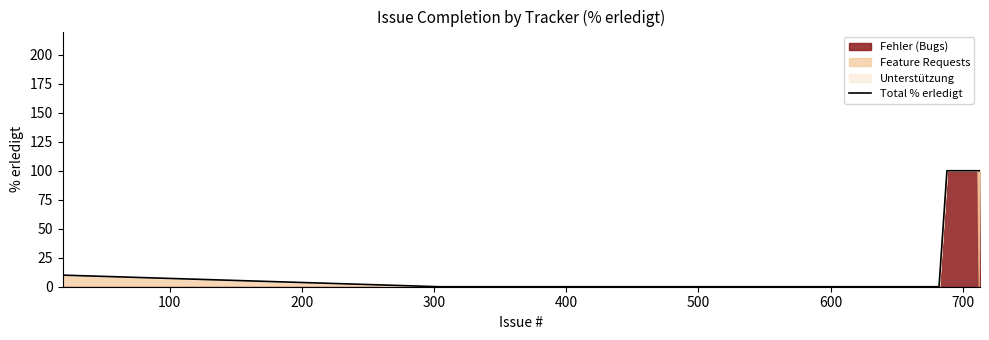

How many lines are shown in the chart?

1